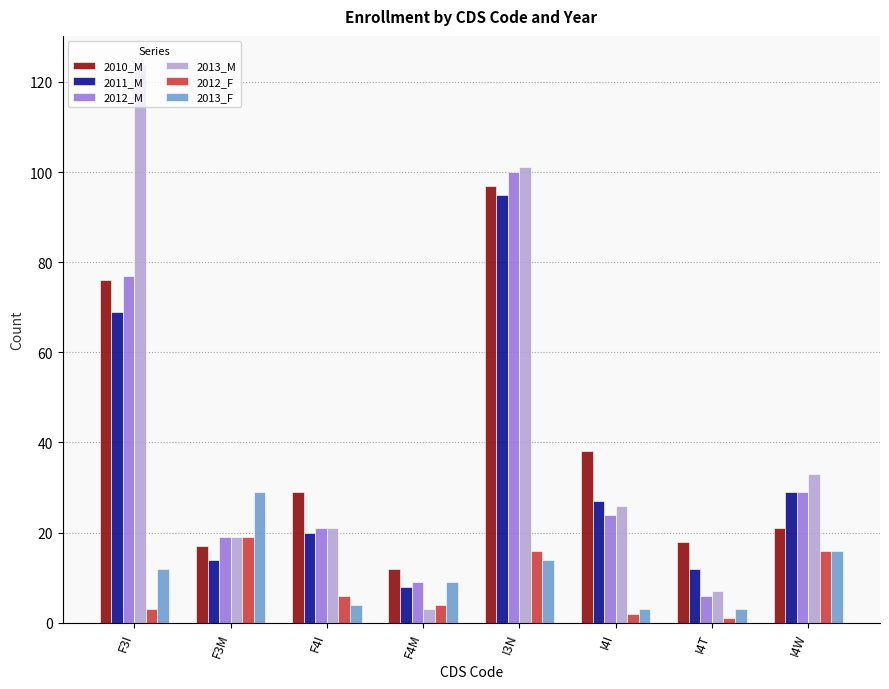

Which category has the lowest value in the 2012_M series?

I4T